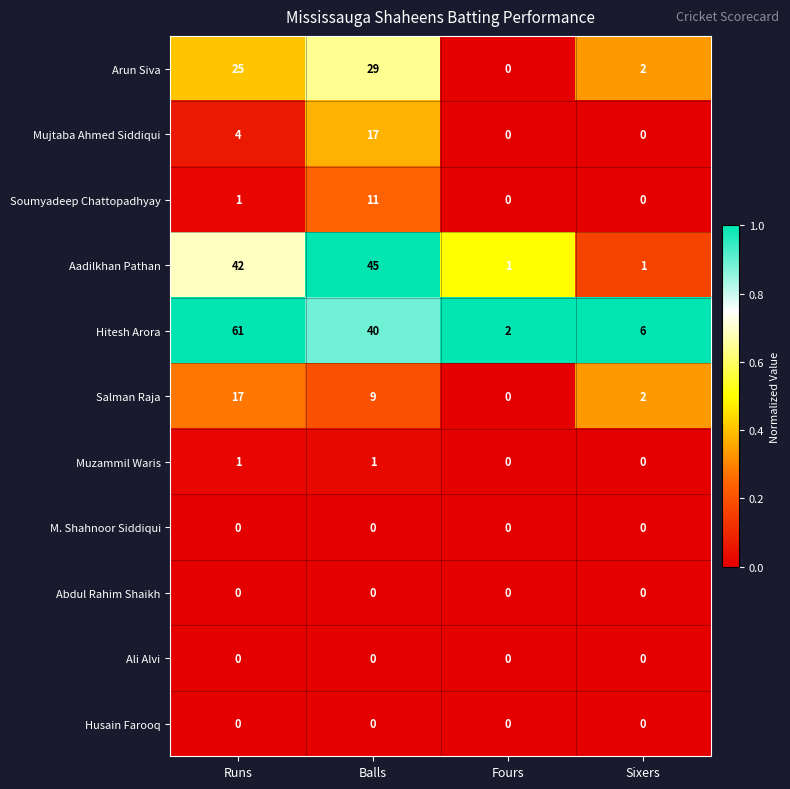

What is the greatest value displayed?

61